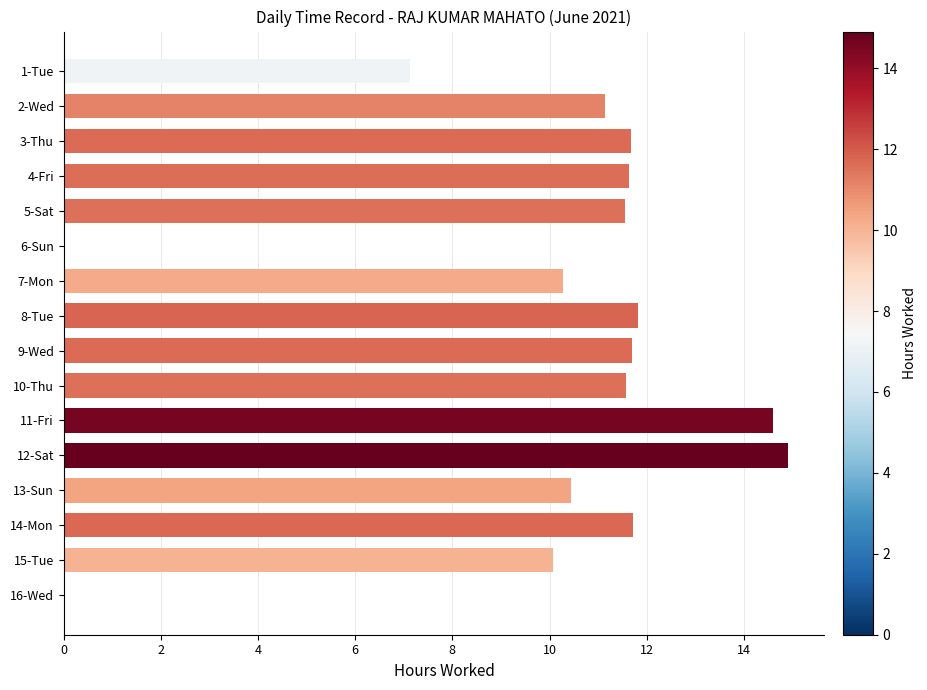

Between 15-Tue and 4-Fri, which is larger?

4-Fri